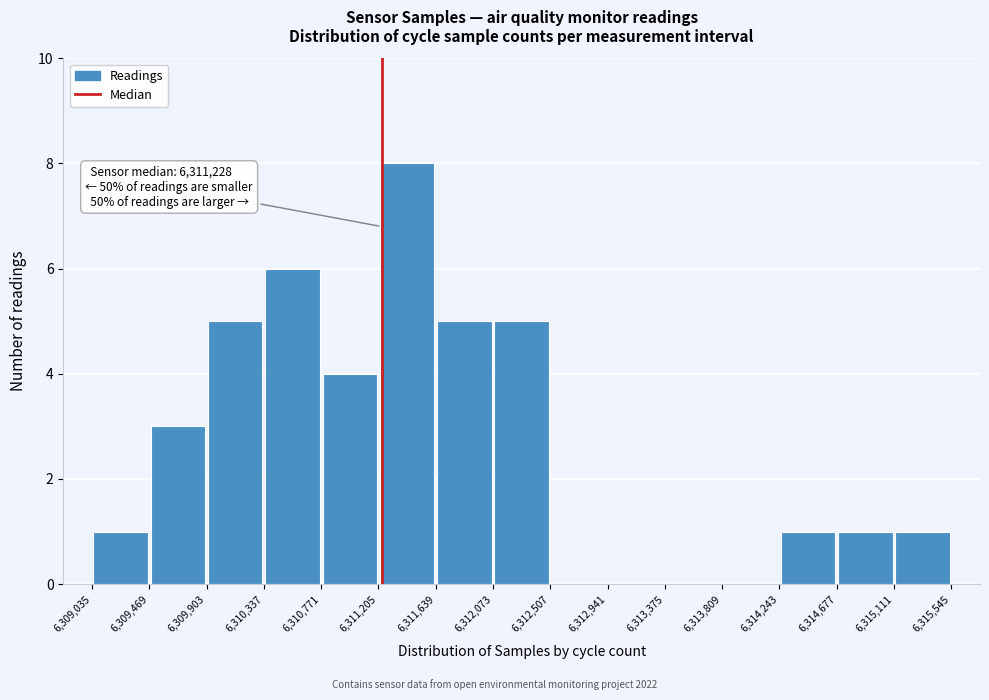

Which range on the x-axis has the tallest bar?

6,311,205 to 6,311,639